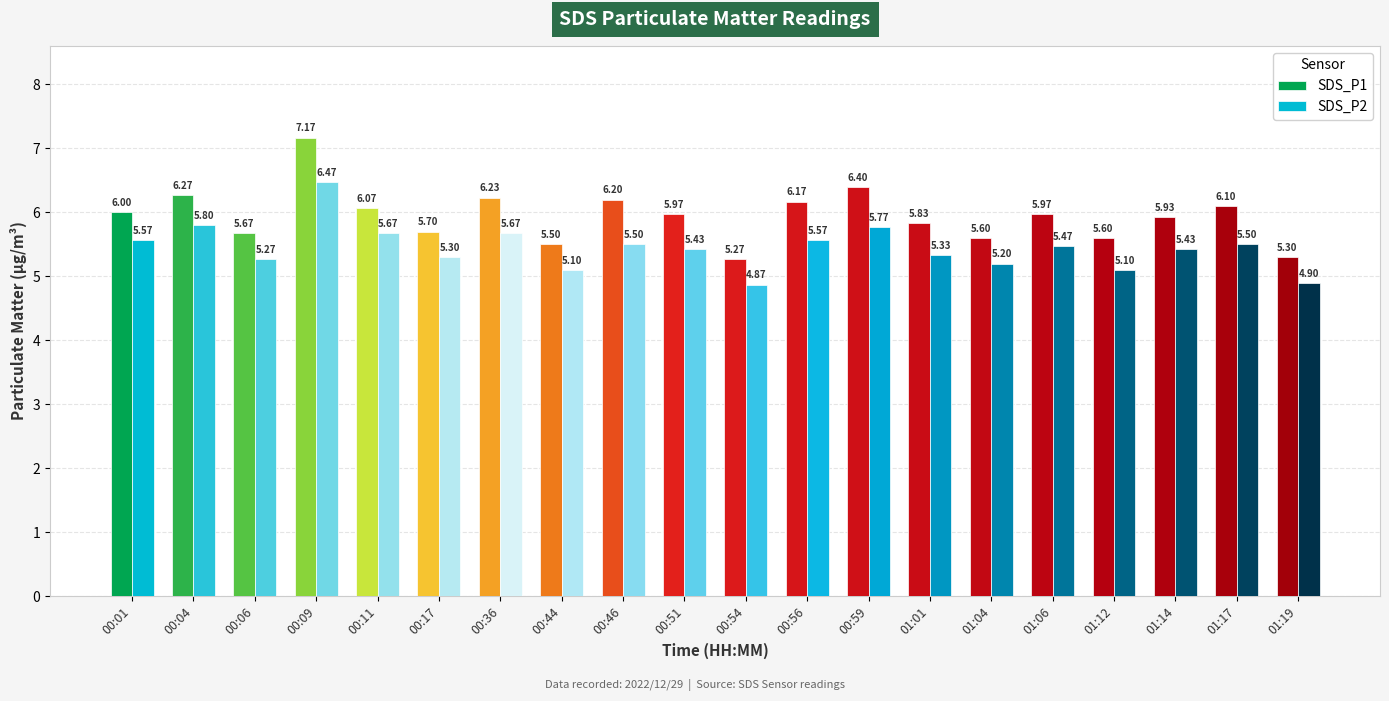

Rank the series by their average value, from highest to lowest.

SDS_P1, SDS_P2